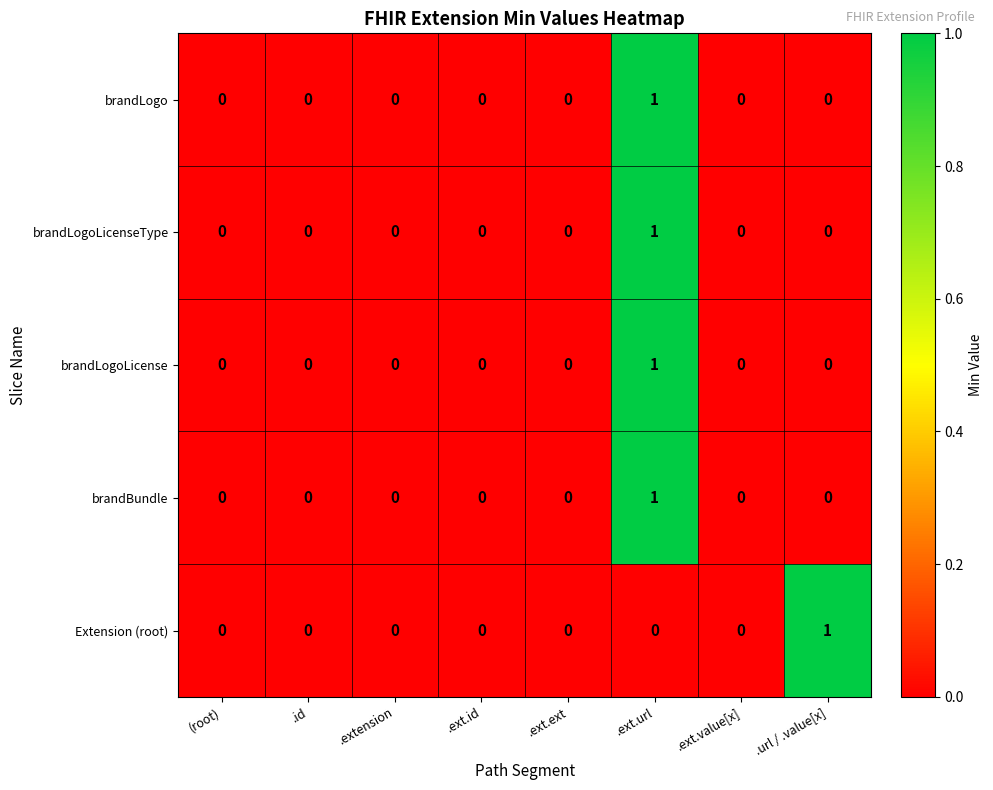

At which category is the sum across all series the highest?

.ext.url